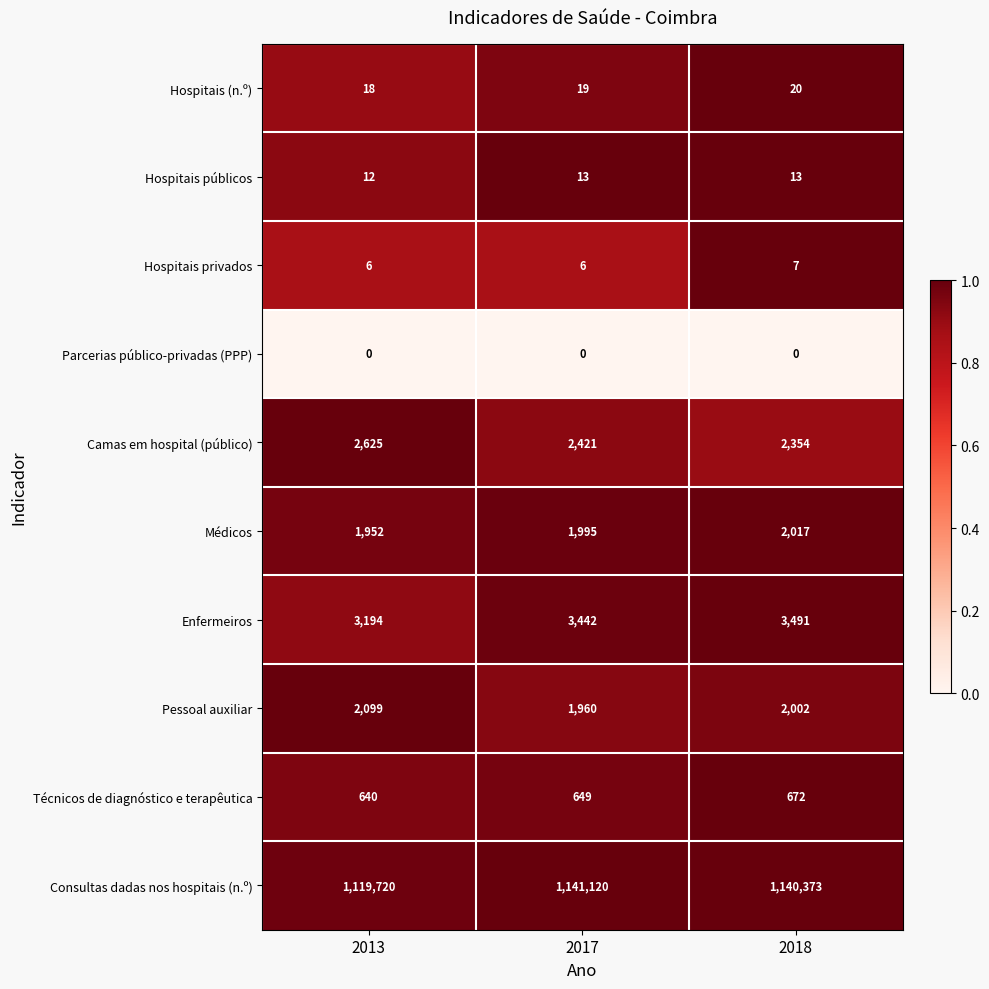

Is it true that Médicos equals 2017 at 2018?

True